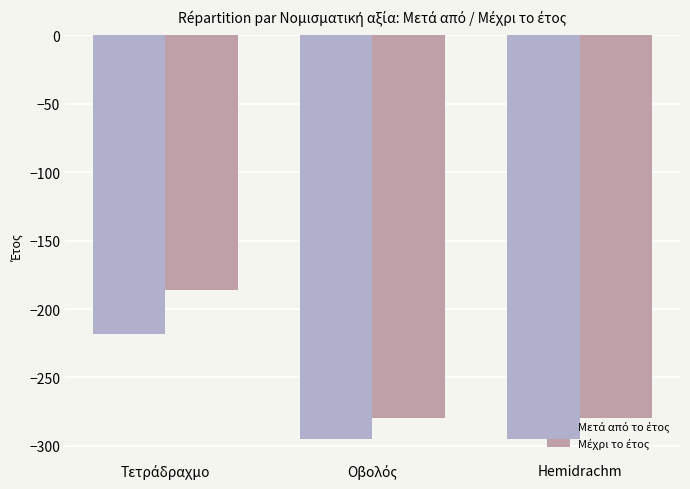

What is the minimum value shown in the chart?

-295